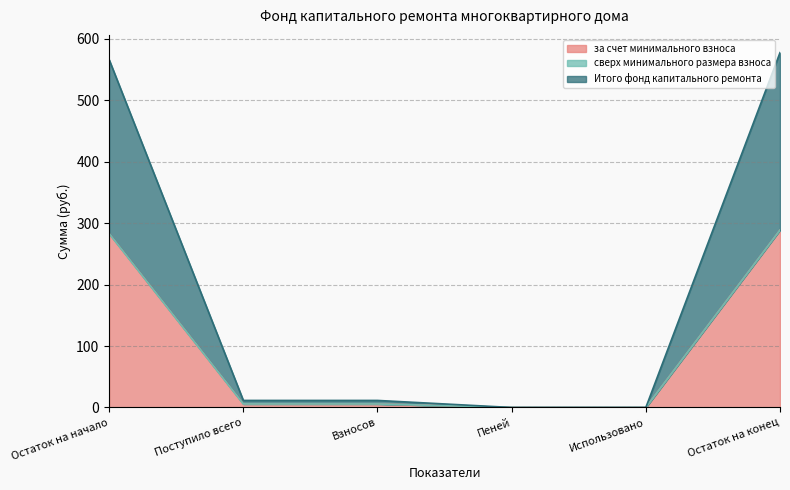

True or false: Итого фонд капитального ремонта and за счет минимального взноса intersect in this chart.

False